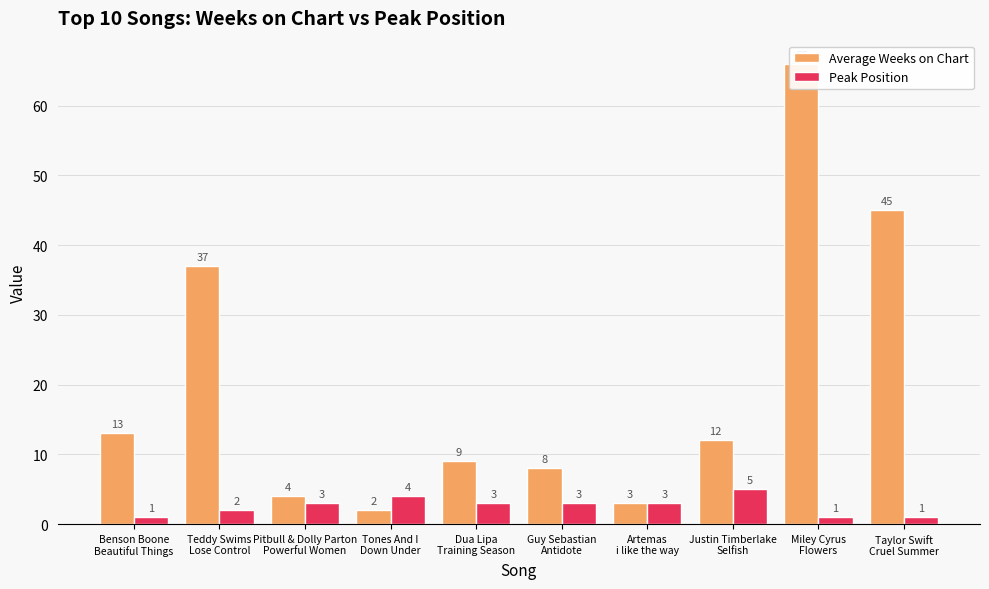

Is the value of Peak Position at Tones And I
Down Under greater than the value of Average Weeks on Chart at Artemas
i like the way?

Yes